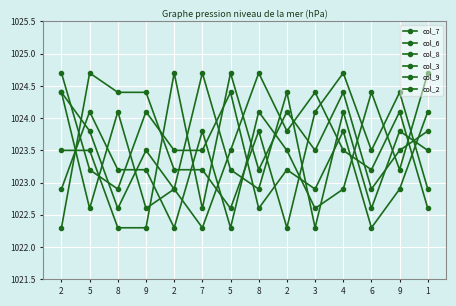

Does the chart display data point markers on the line(s)?

Yes